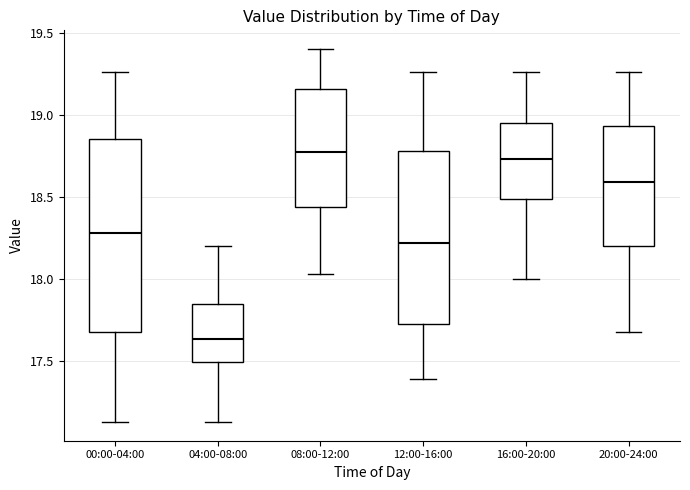

Where does the median line of the box for 04:00-08:00 sit on the y-axis? The values are not printed on the chart, so give them approximately, as read against the axis.

17.65